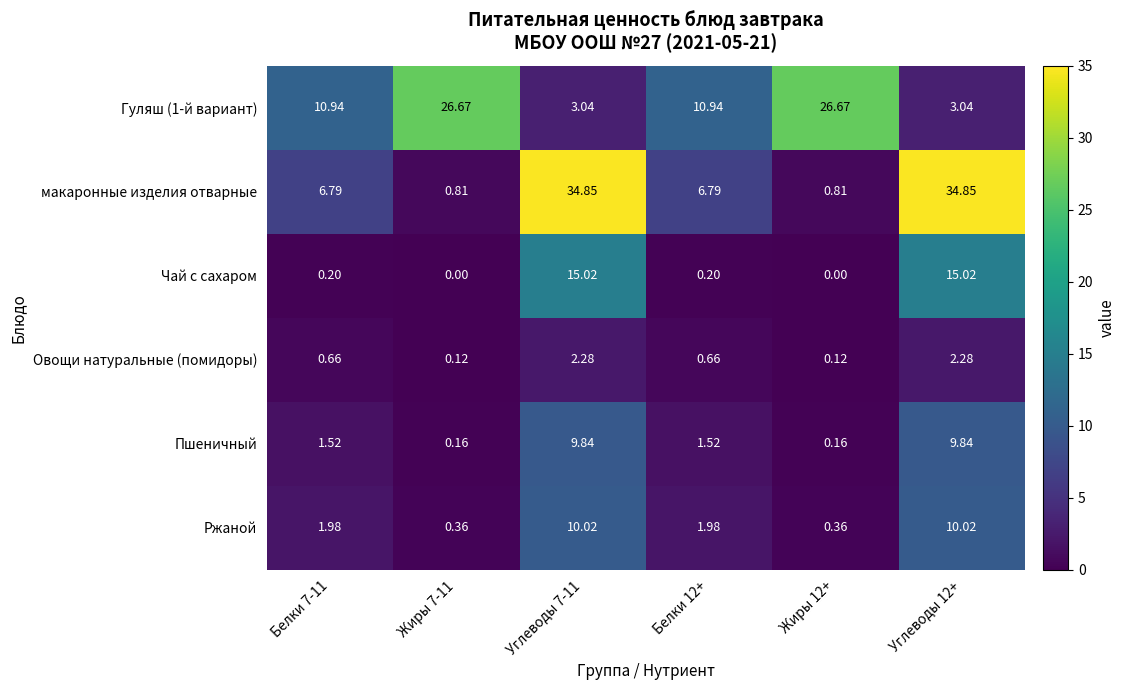

List the series in order of their peak value, highest first.

макаронные изделия отварные, Гуляш (1-й вариант), Чай с сахаром, Ржаной, Пшеничный, Овощи натуральные (помидоры)